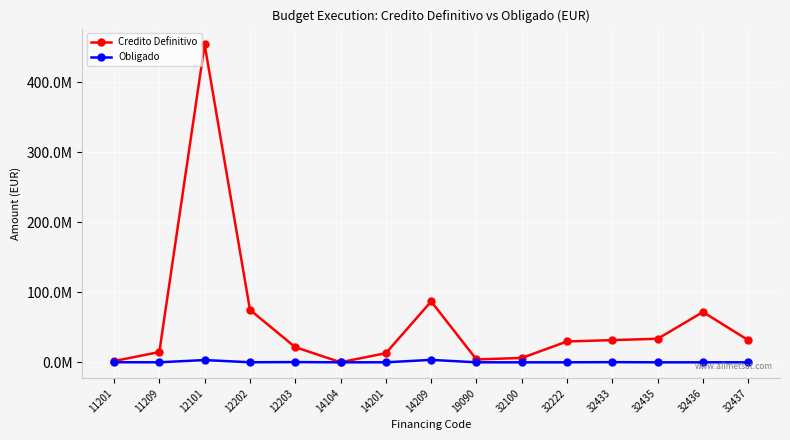

True or false: Obligado and Credito Definitivo intersect in this chart.

False